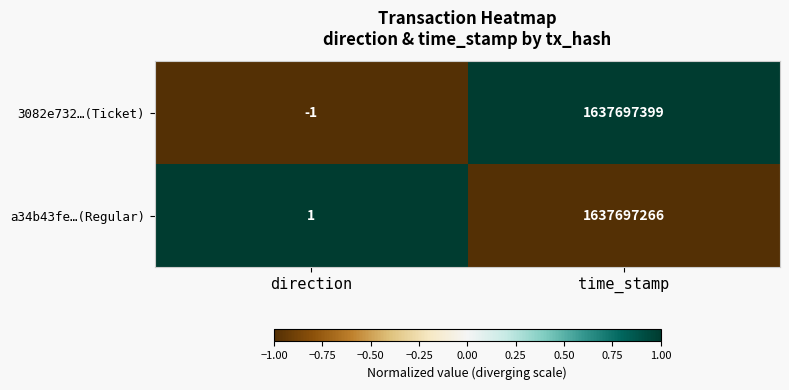

At direction, list the series in order from largest to smallest.

a34b43fe…(Regular), 3082e732…(Ticket)